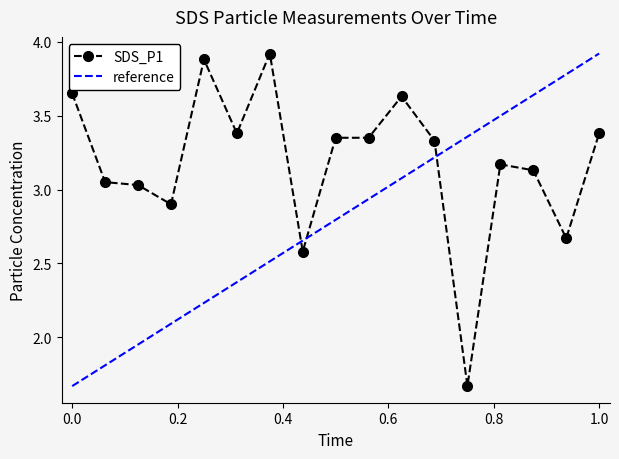

Is this an area chart (filled region under the line)?

No